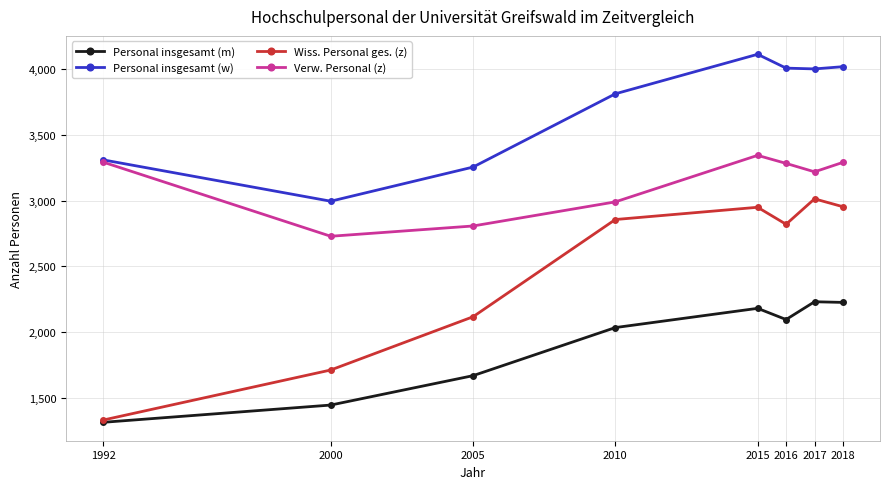

What is the highest value of the Personal insgesamt (w) series?

4110